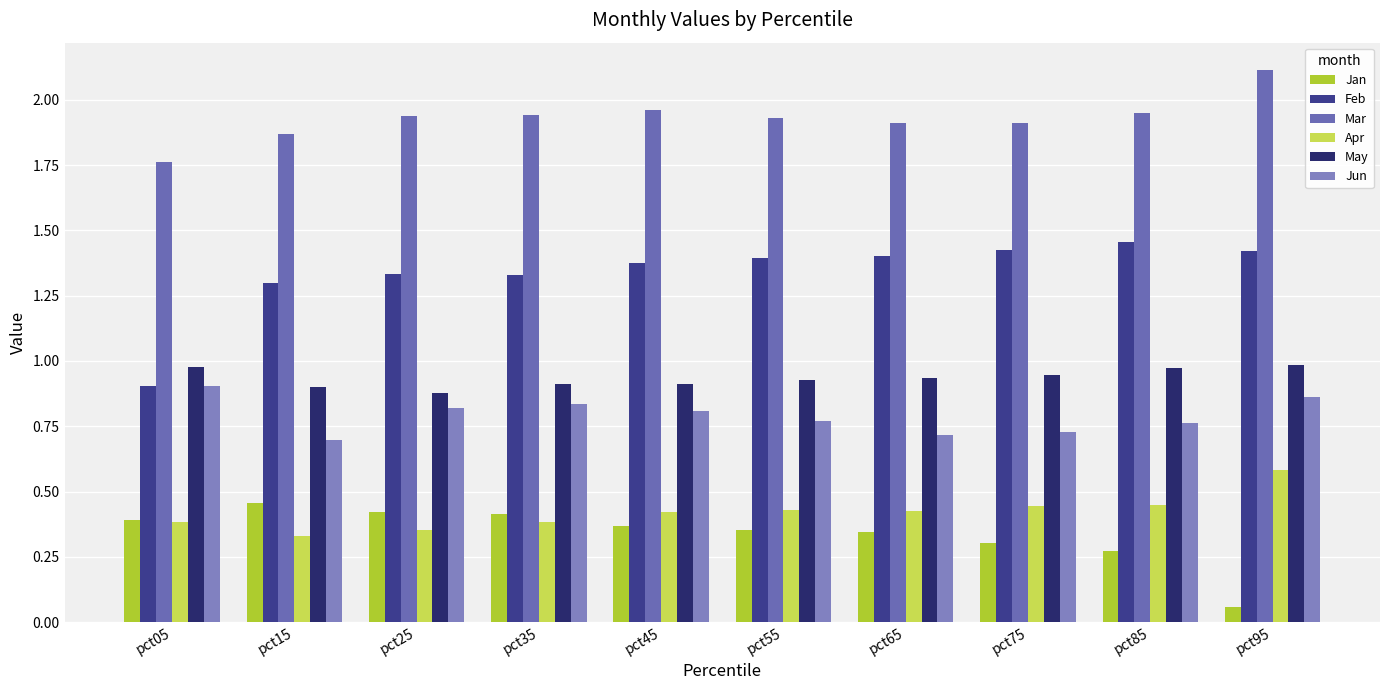

How many distinct data groups are displayed?

6